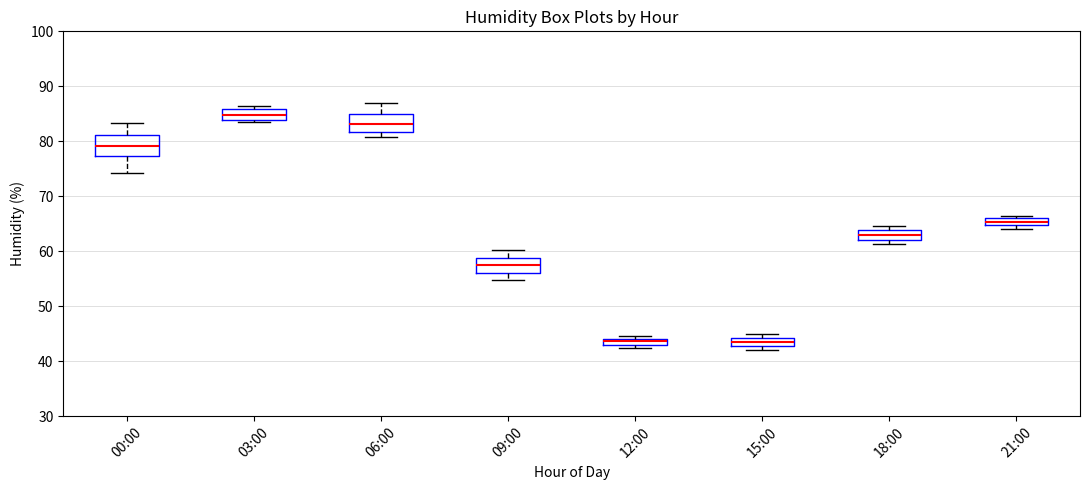

Where is the upper edge of the box for 03:00 on the y-axis? The values are not printed on the chart, so give them approximately, as read against the axis.

86